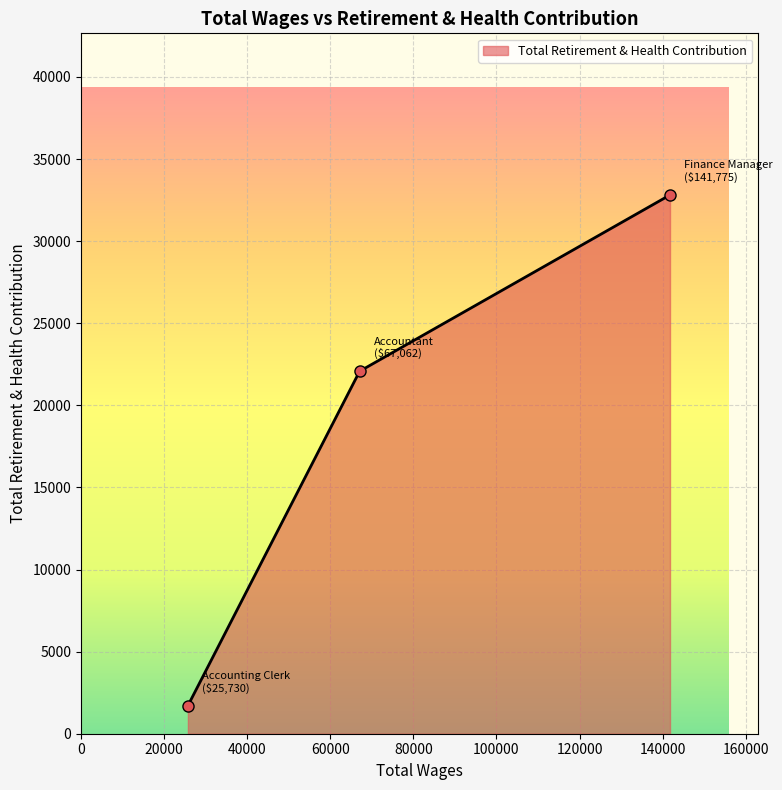

What is the value of the 2nd point from the left?

22077